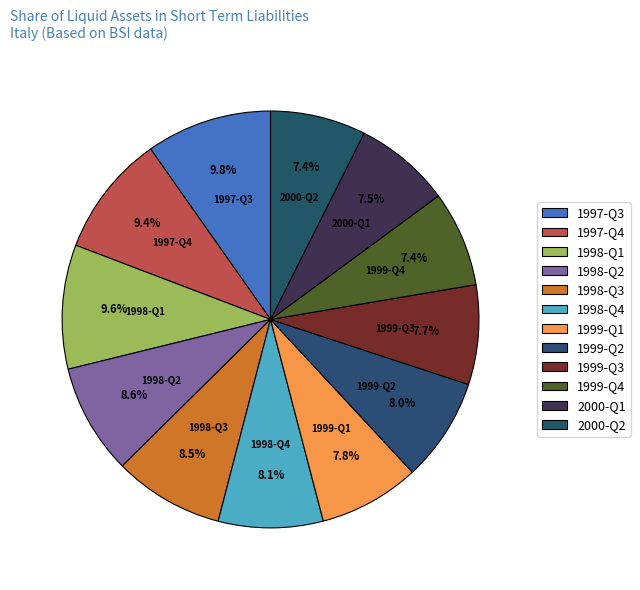

Rank the categories by value from highest to lowest.

1997-Q3, 1998-Q1, 1997-Q4, 1998-Q2, 1998-Q3, 1998-Q4, 1999-Q2, 1999-Q1, 1999-Q3, 2000-Q1, 1999-Q4, 2000-Q2